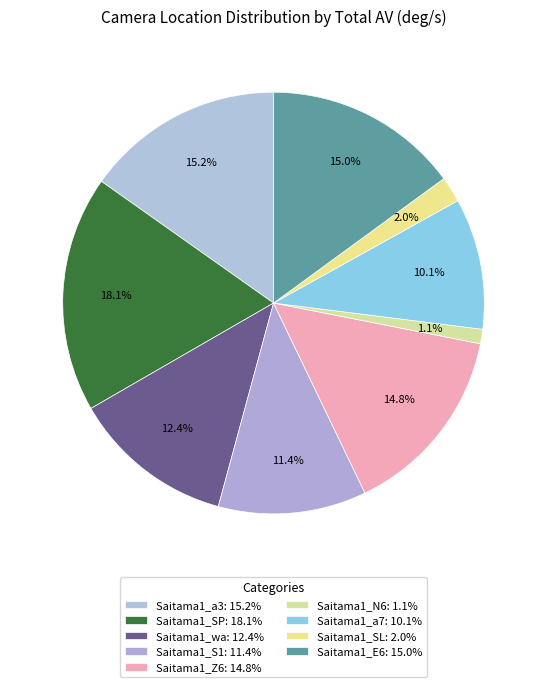

Count the number of slices in the pie.

9